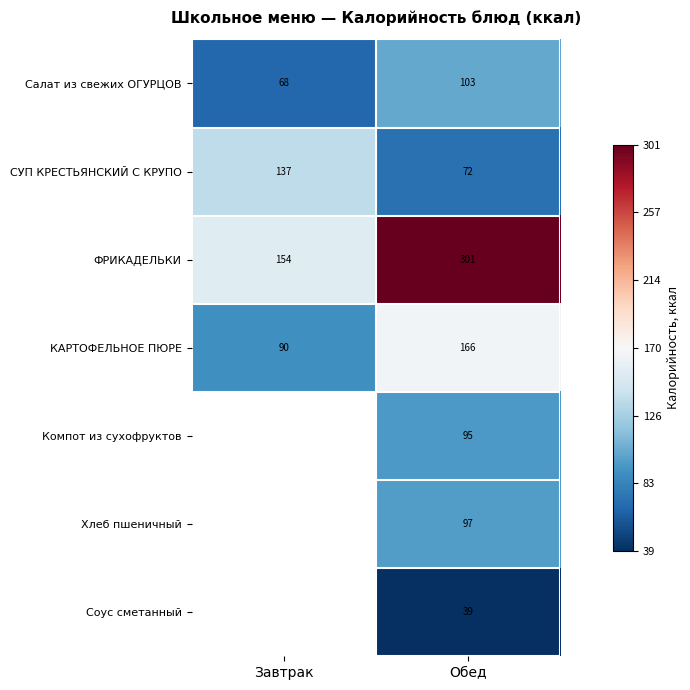

Count the КАРТОФЕЛЬНОЕ ПЮРЕ values in the range 90 to 166.

2